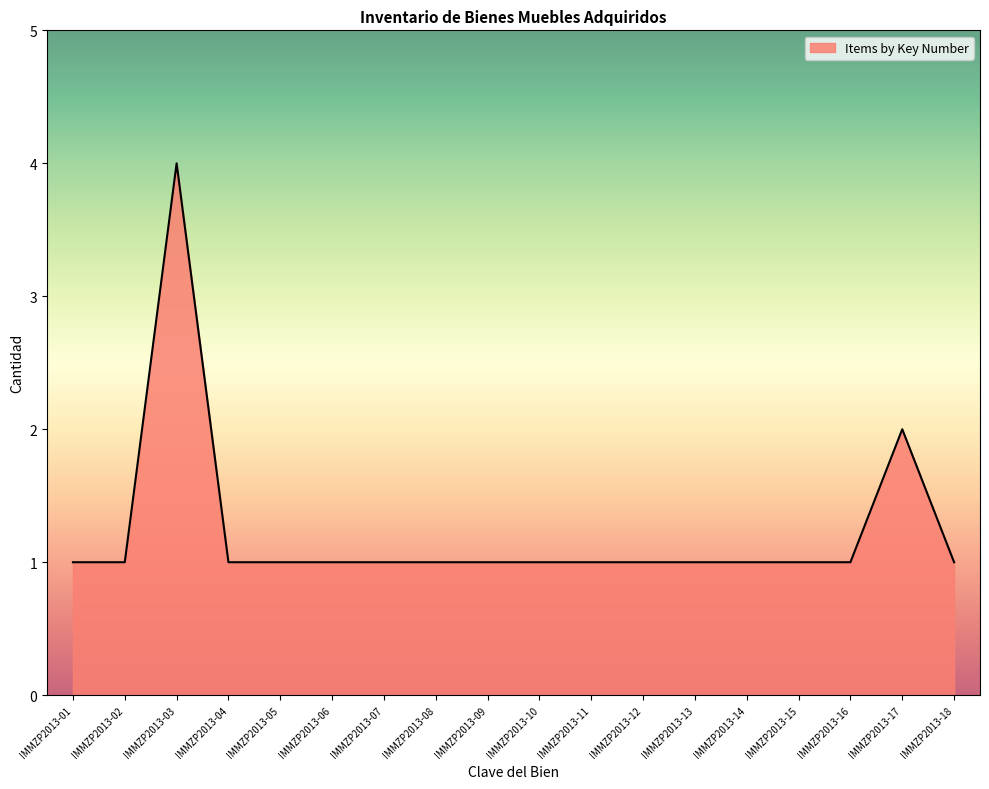

Where is the data nearest to the value 2?

IMMZP2013-17